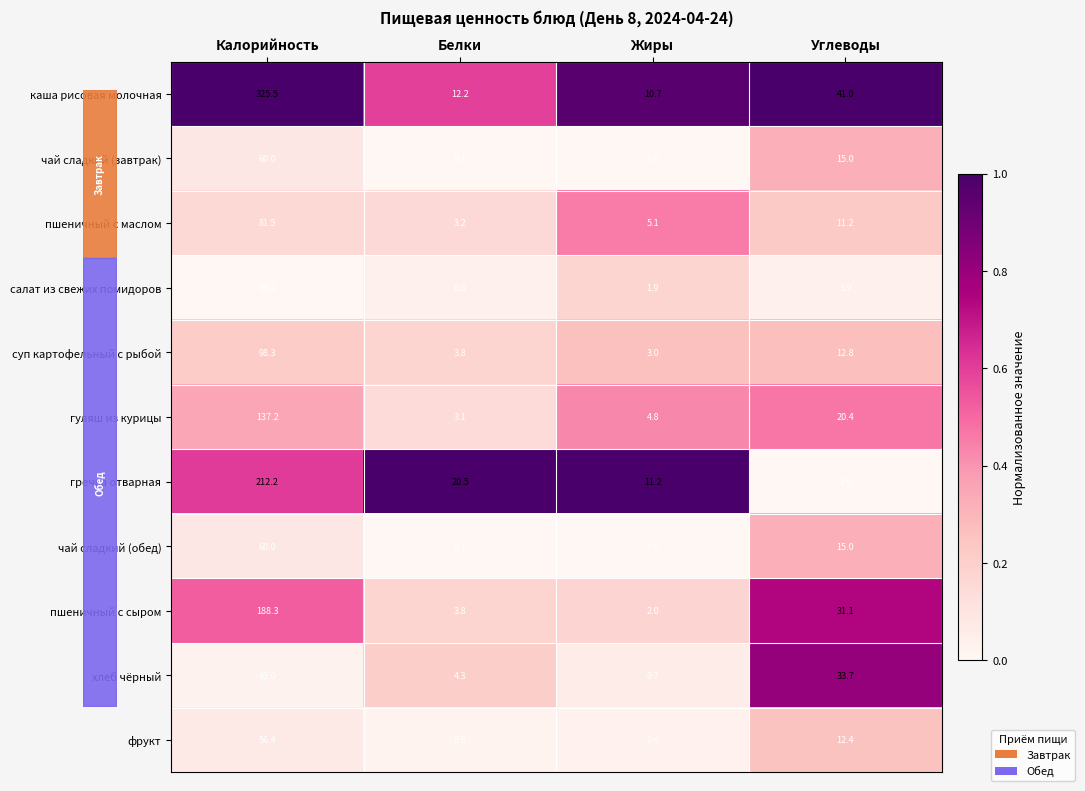

Count the number of categories in the chart.

4